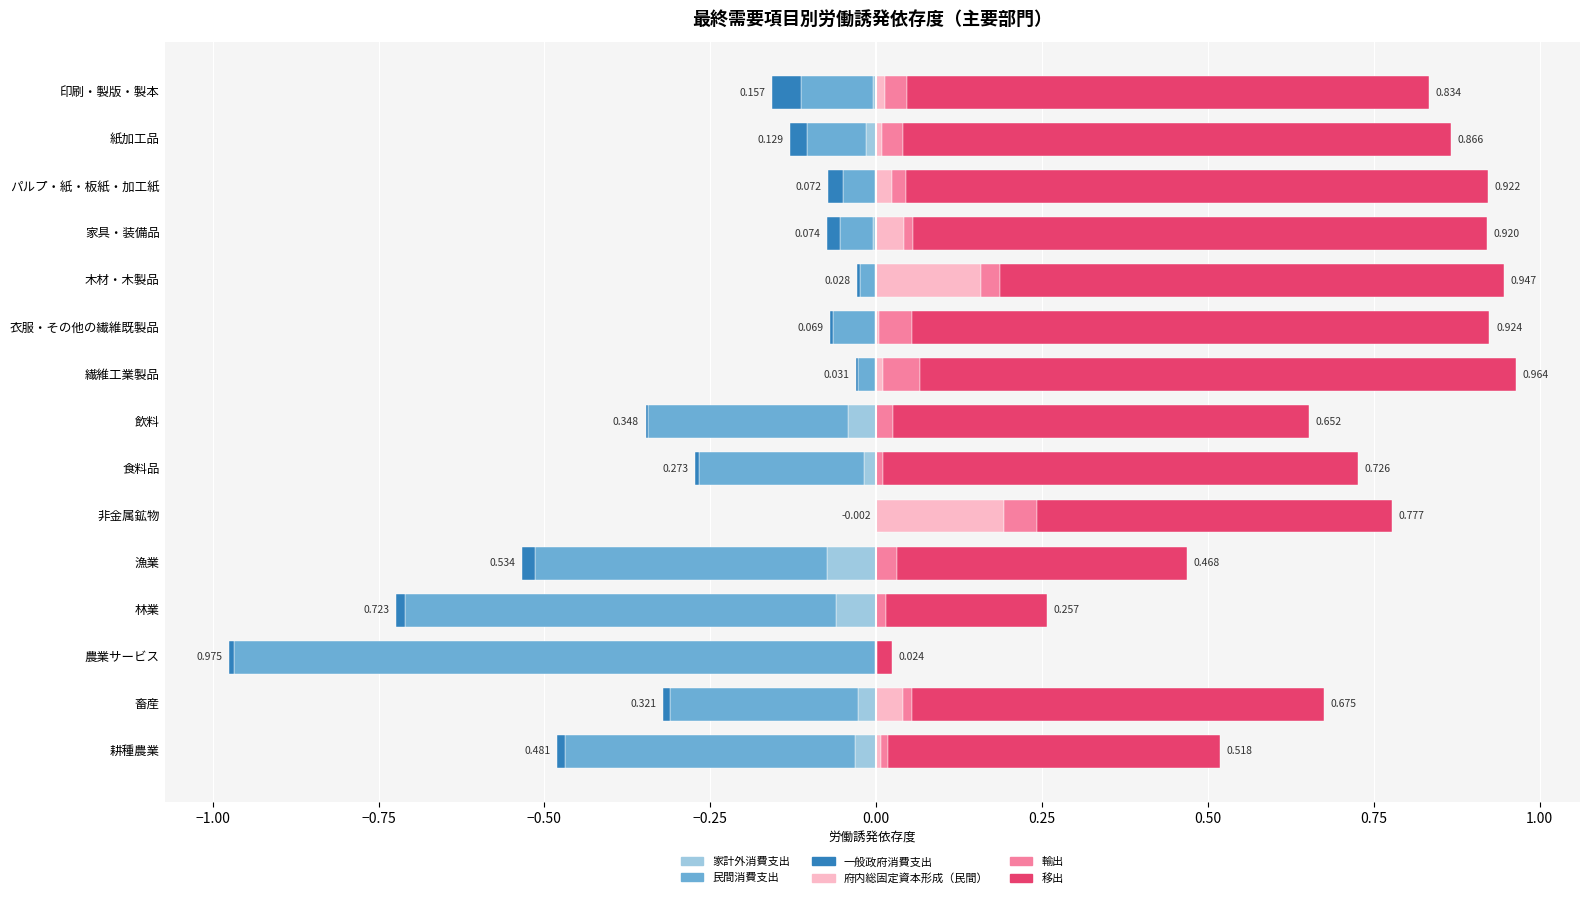

List the series in order of their peak value, highest first.

移出, 府内総固定資本形成（民間）, 輸出, 家計外消費支出, 民間消費支出, 一般政府消費支出